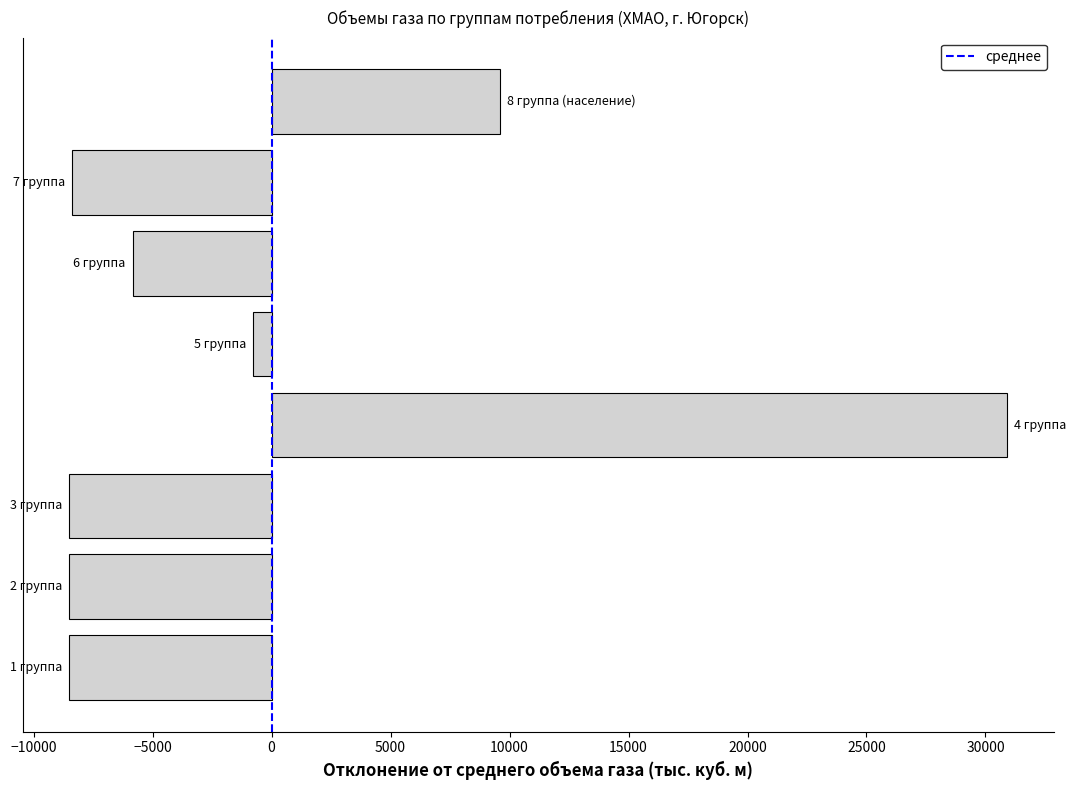

What is the difference between the maximum and second lowest values?

39396.7